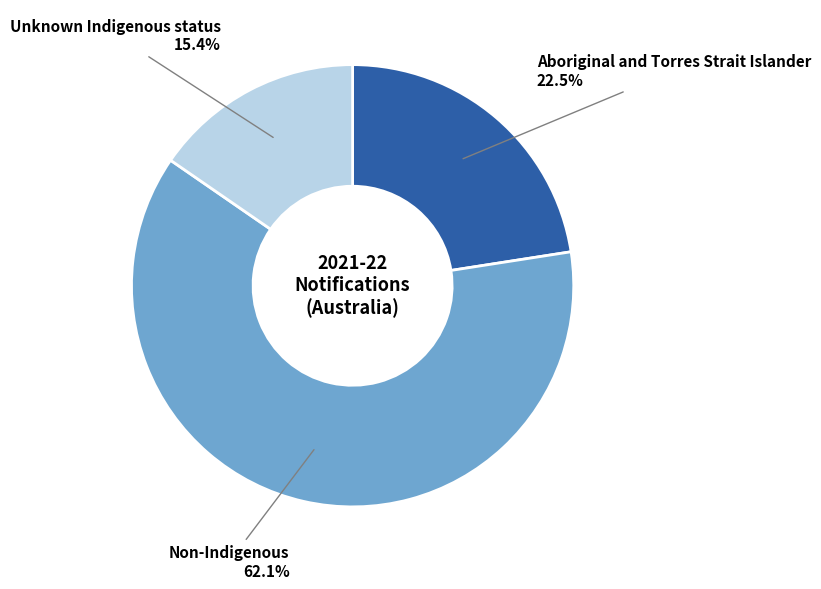

What is the ratio of the value at Unknown Indigenous status to the value at Non-Indigenous?

0.2